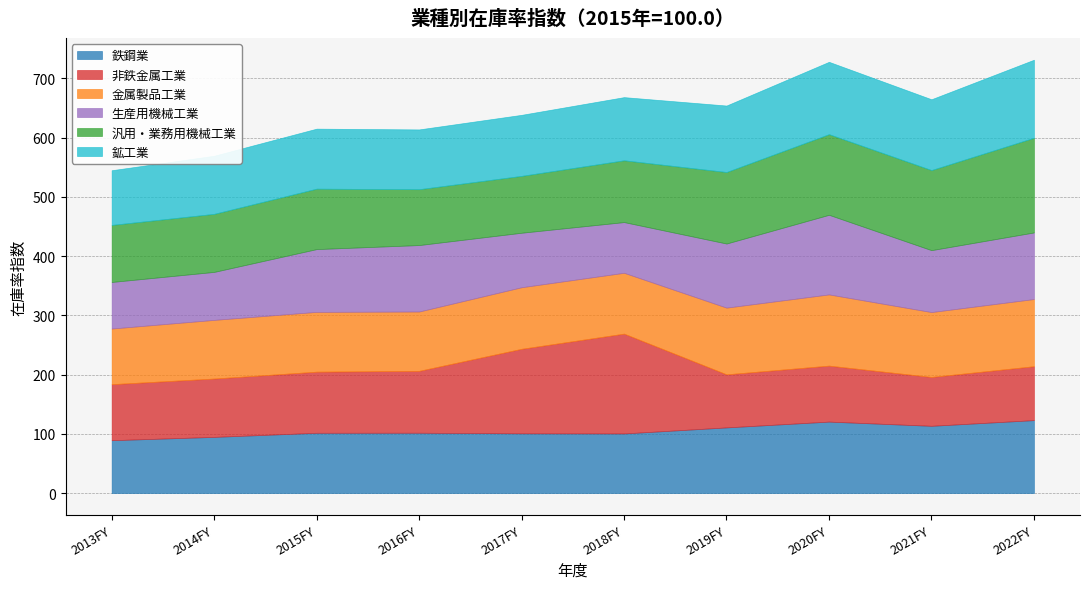

True or false: 汎用・業務用機械工業 has a value of 134.1 at 2013FY.

False